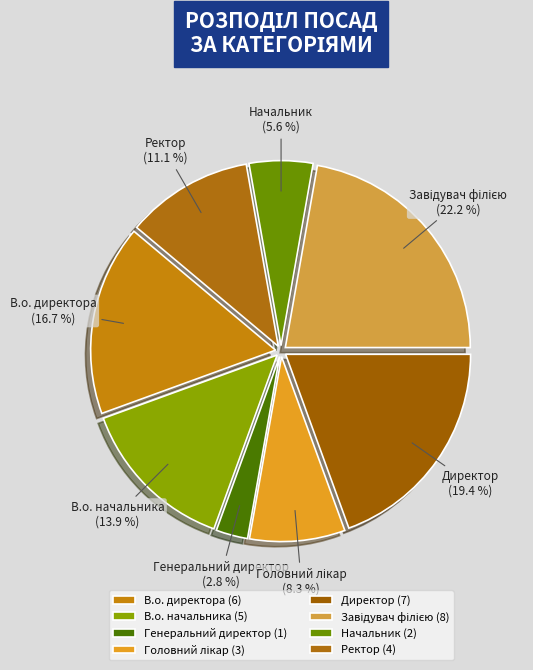

True or false: Генеральний директор accounts for 3% of the total.

True